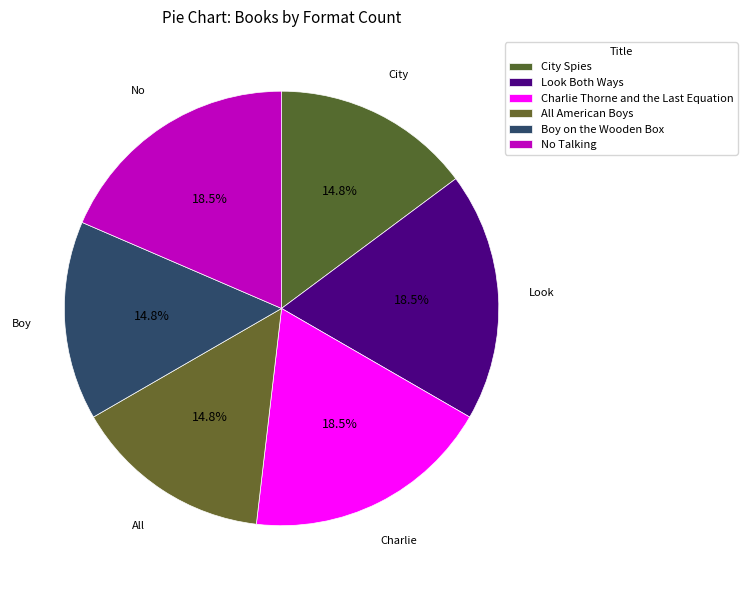

Combined, what portion of the pie is City Spies and No Talking?

33.3%